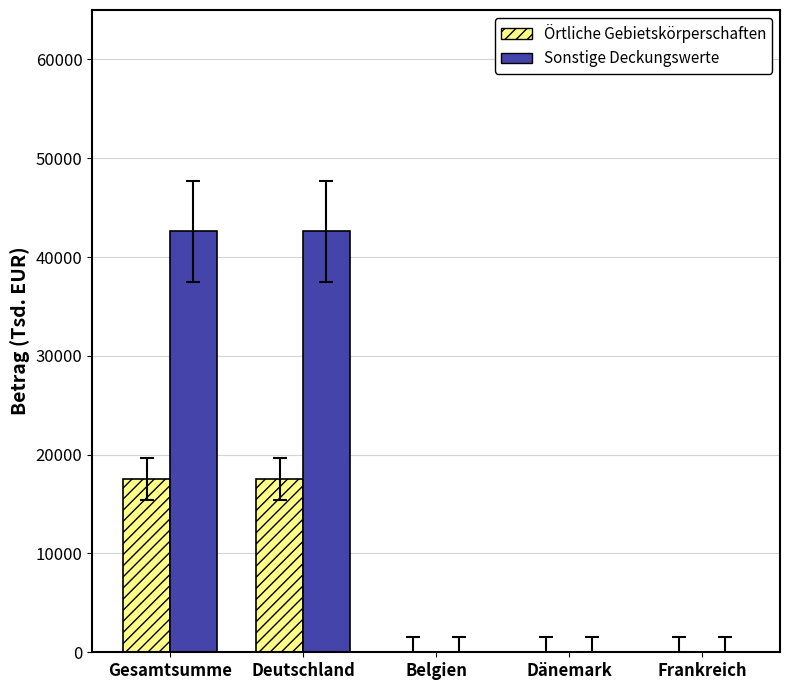

Which series has the widest spread of values?

Sonstige Deckungswerte